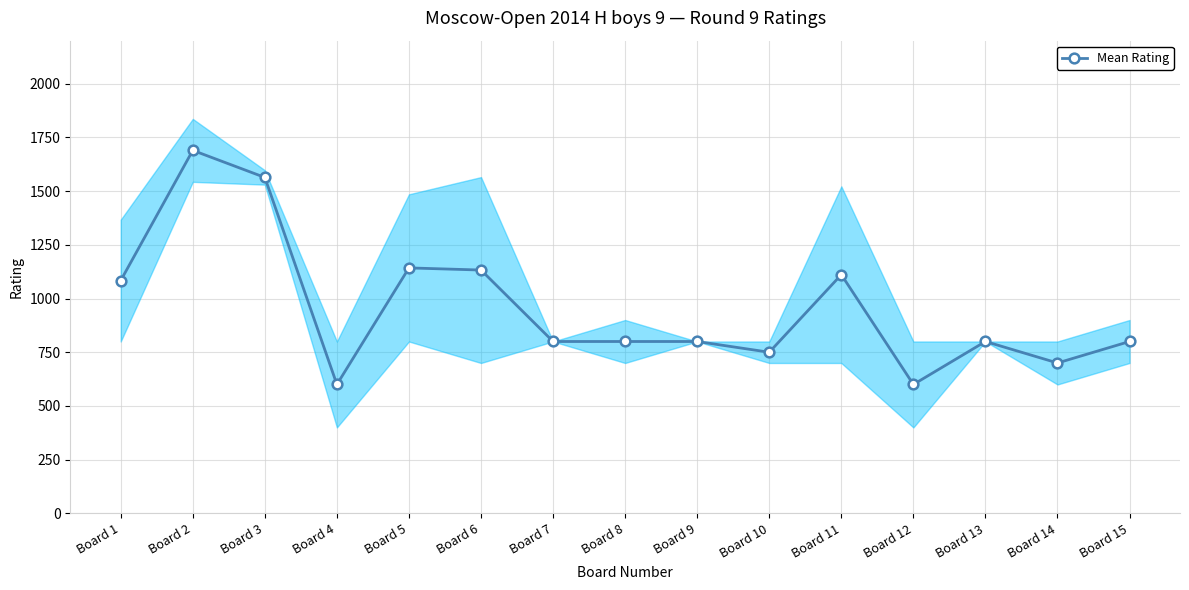

What value does the data have at Board 3?

1563.5